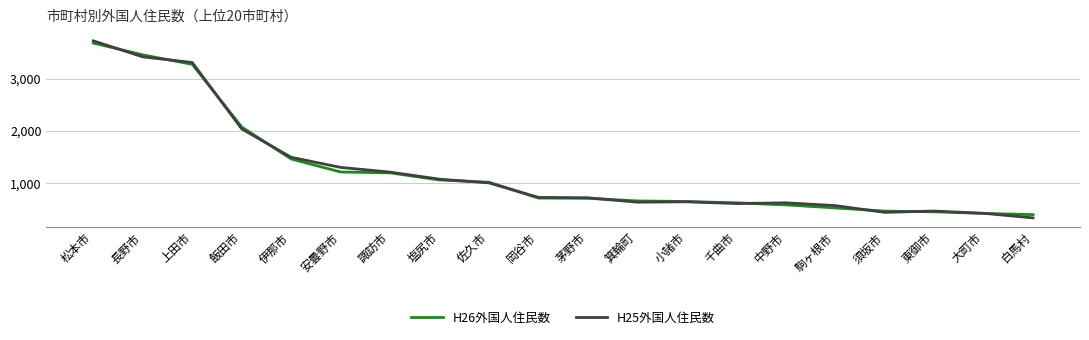

Read the H25外国人住民数 value at 上田市, to the nearest 10.

3310